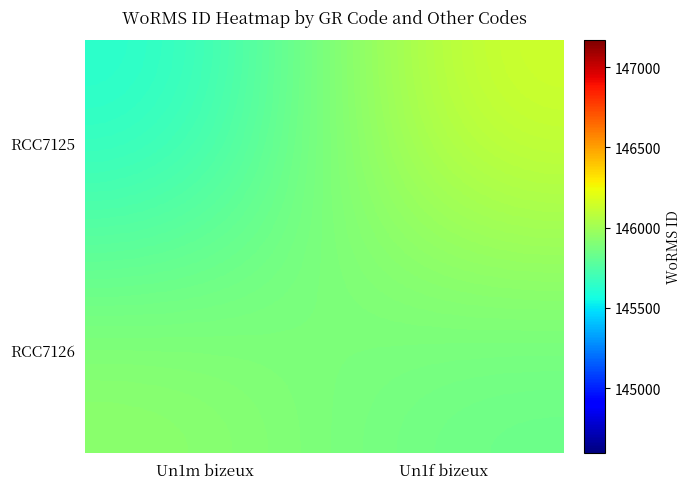

Reading left to right, extract all data points from this chart.

RCC7125: Un1m bizeux=145595.5	Un1f bizeux=146171.7
RCC7126: Un1m bizeux=145953.0	Un1f bizeux=145819.7